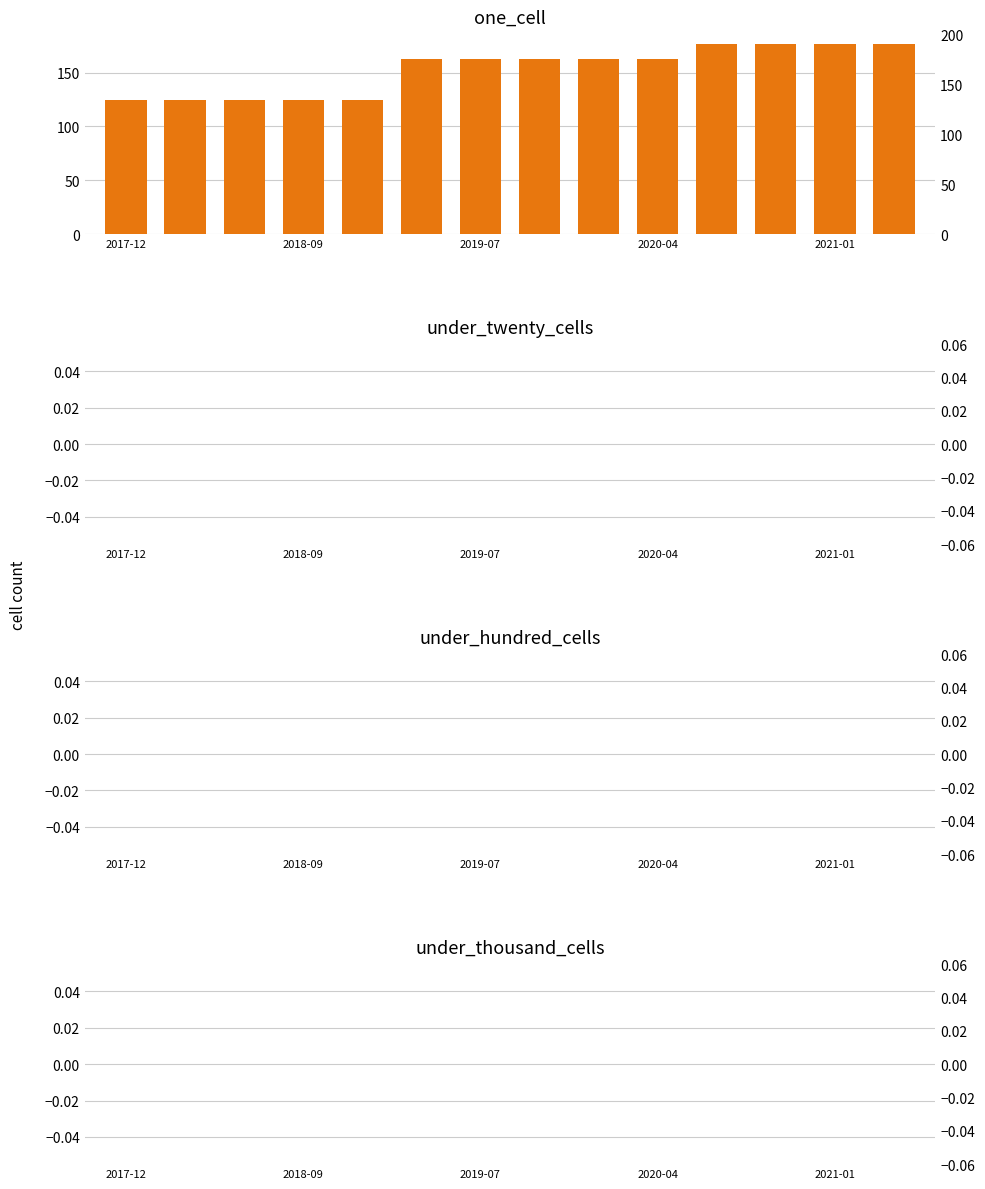

Between 2019-07 and 5, which series saw the biggest shift?

one_cell